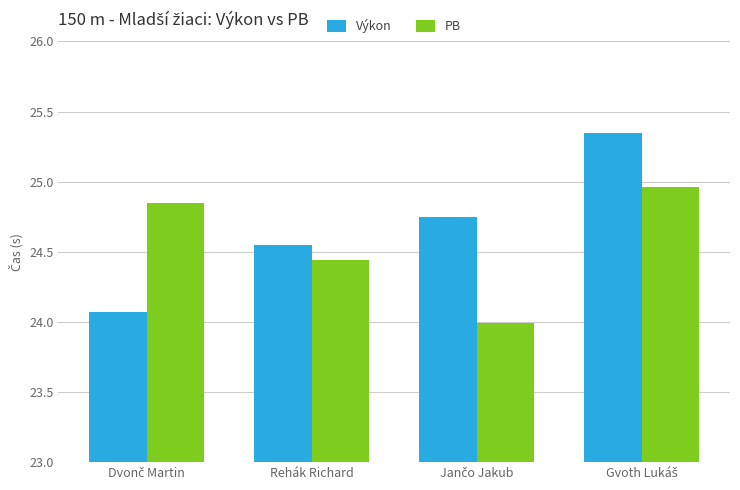

What is the smallest value displayed?

24.0